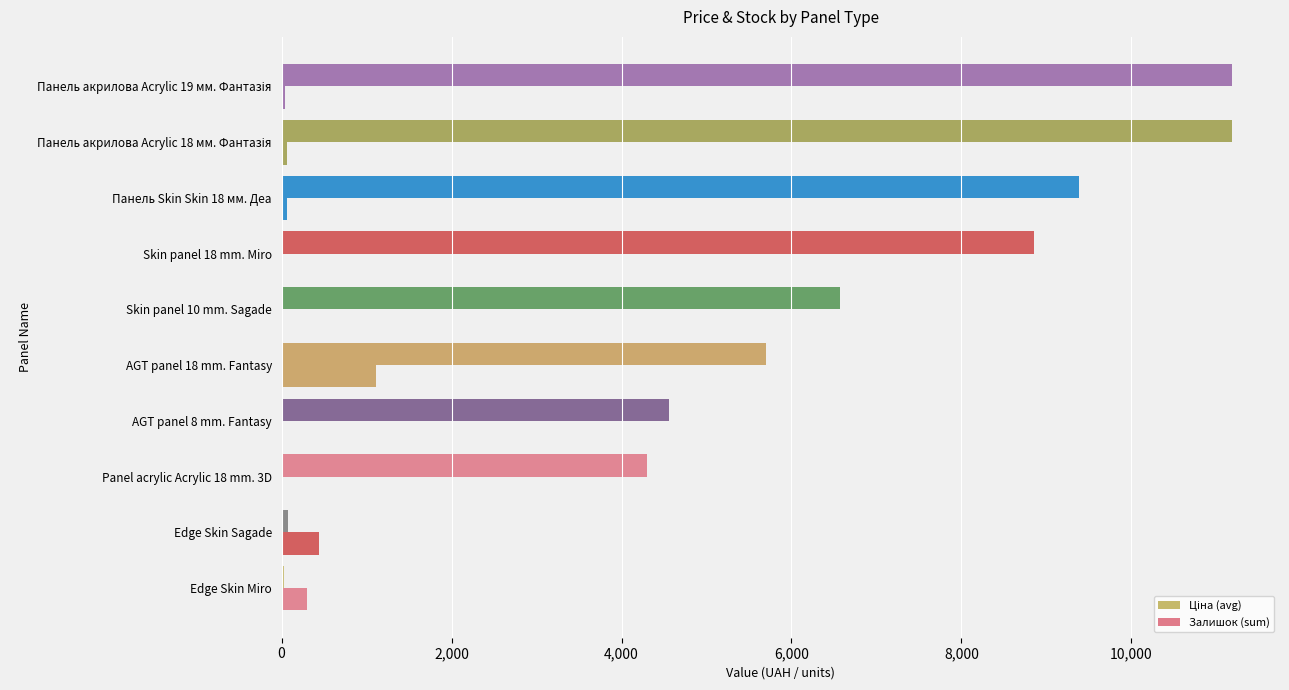

Count the number of data series in this chart.

2